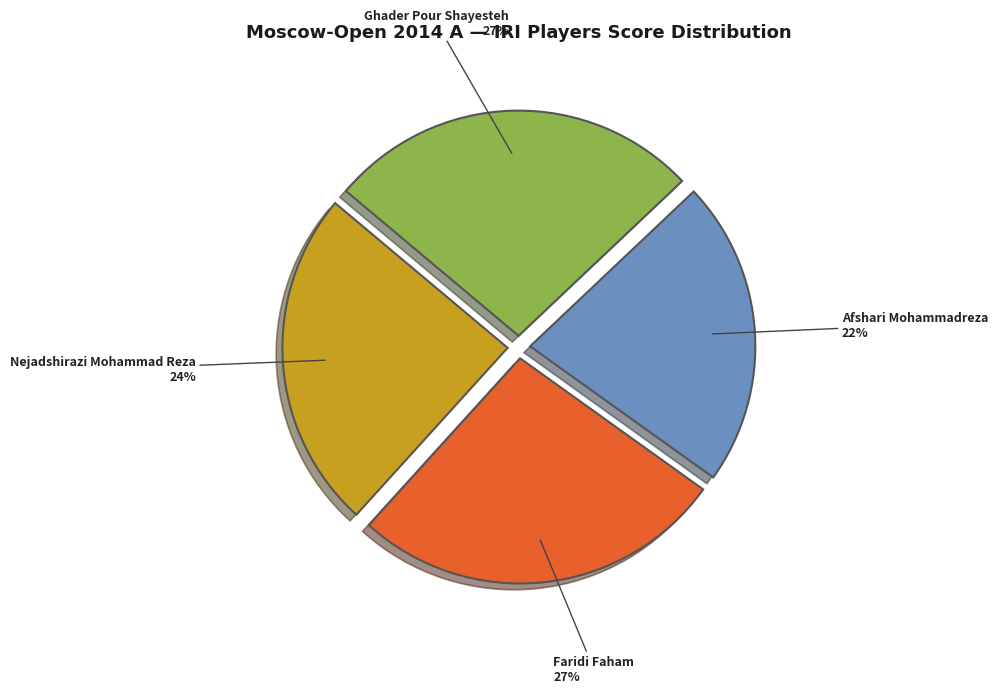

Is the sum of Afshari Mohammadreza and Ghader Pour Shayesteh greater than half?

No